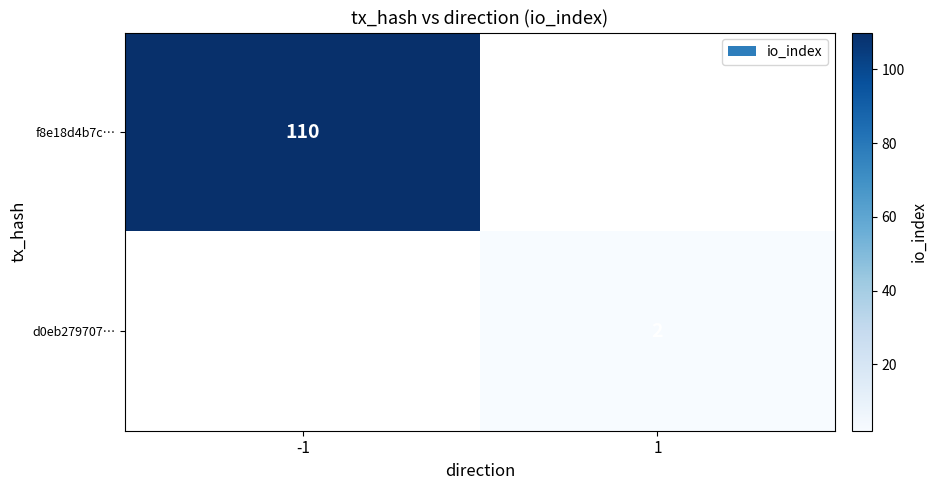

The f8e18d4b7c… series shows 110 at -1. True or false?

True